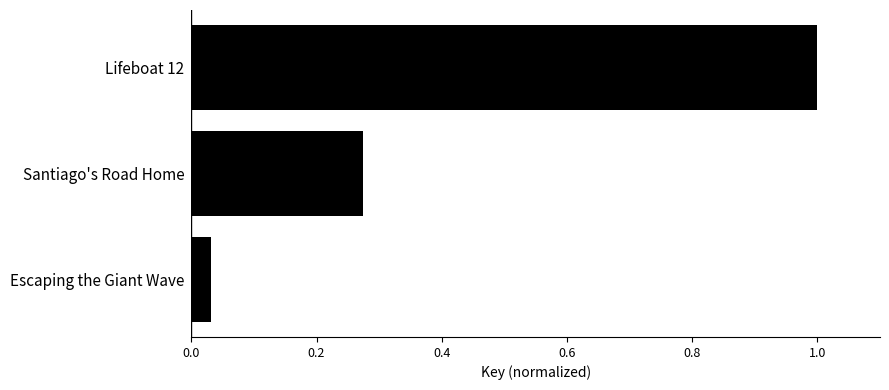

Which label corresponds to the smallest value in the chart?

Escaping the Giant Wave